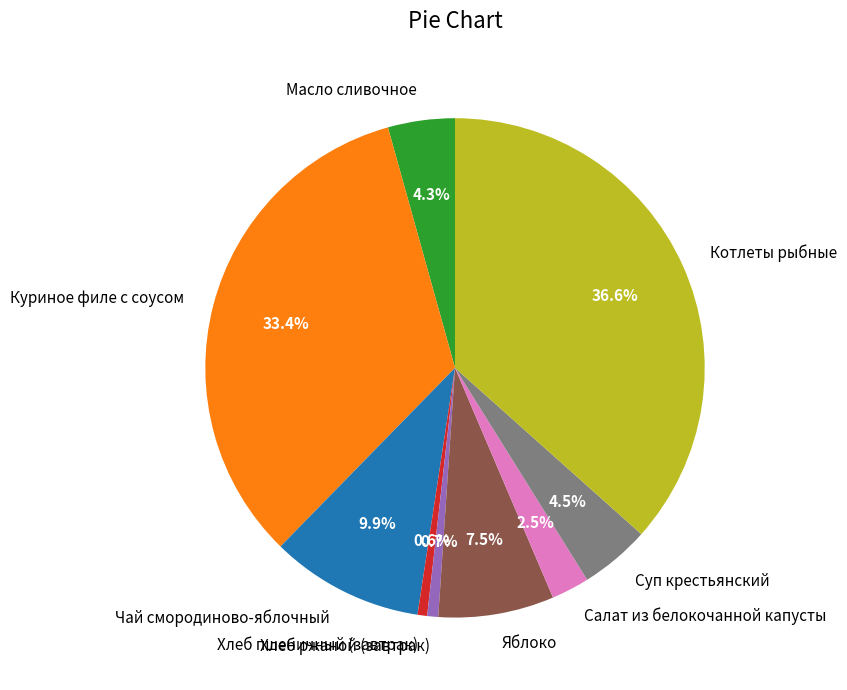

To the nearest percent, what is the combined percentage of Котлеты рыбные and Хлеб ржаной (завтрак)?

37%